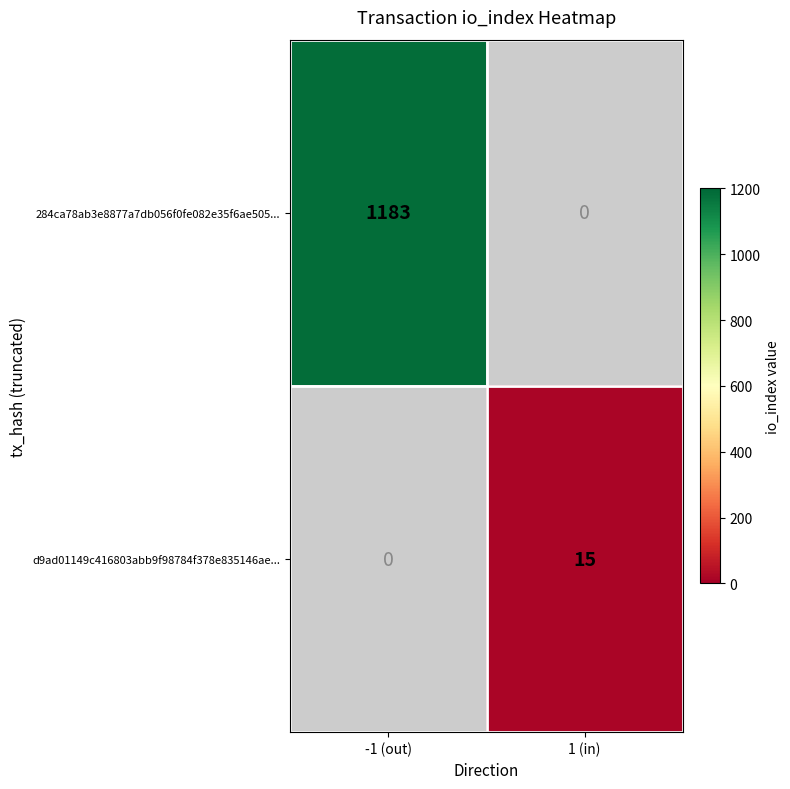

Between 1 (in) and -1 (out), which is larger?

-1 (out)